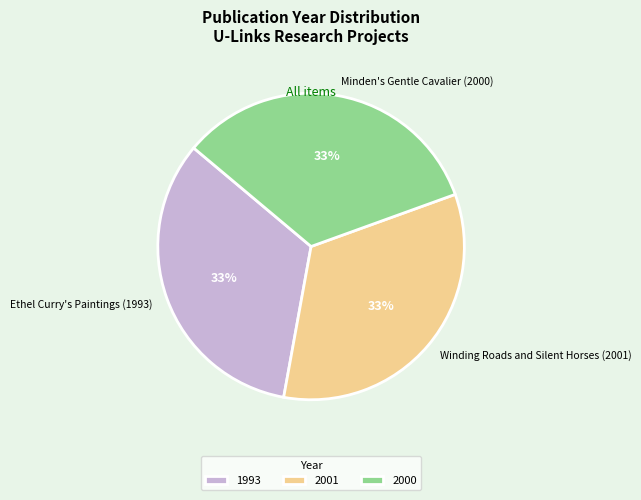

What is the ratio of the value at Minden's Gentle Cavalier (2000) to the value at Winding Roads and Silent Horses (2001)?

1.0